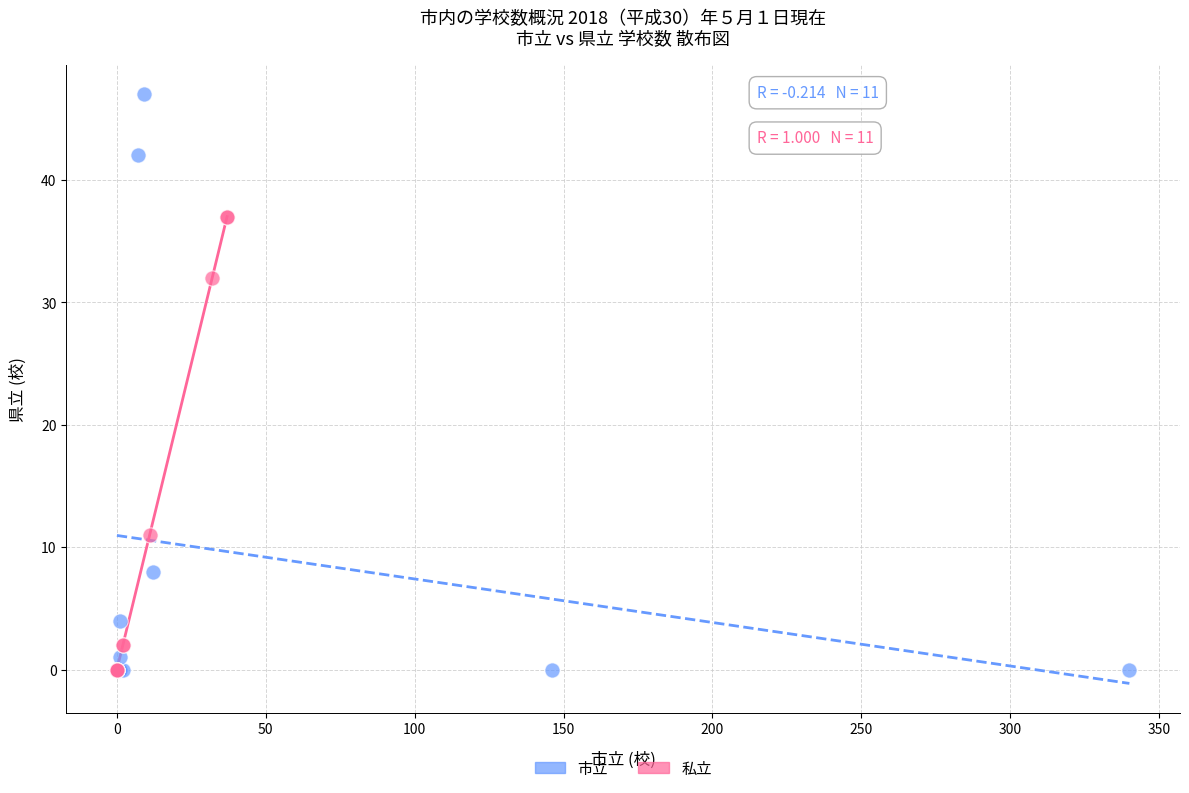

Which series has the largest Y range (max minus min)?

市立